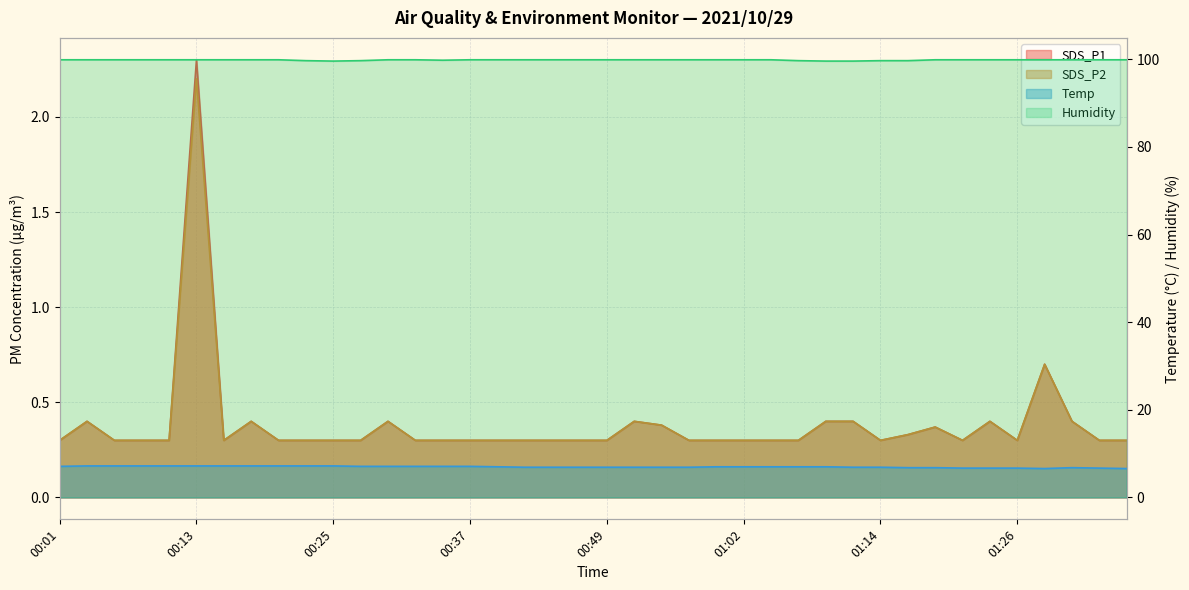

At which label does Humidity reach its peak?

00:01